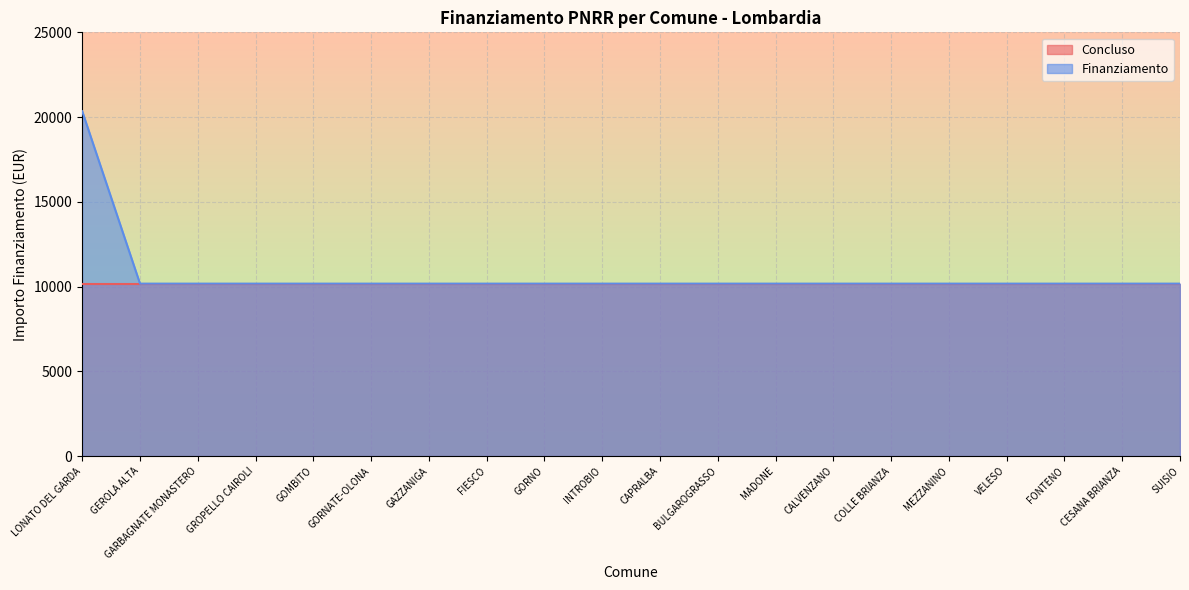

Approximately how many times larger is the value at CAPRALBA compared to INTROBIO?

1.0